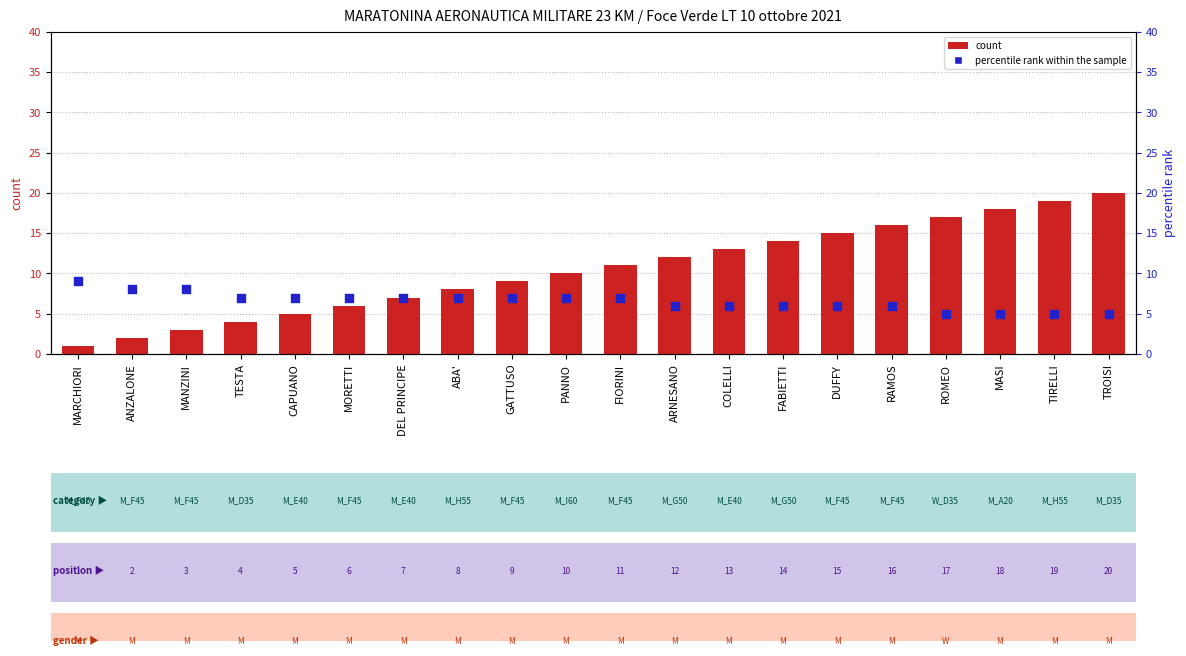

Which series has the largest Y range (max minus min)?

count